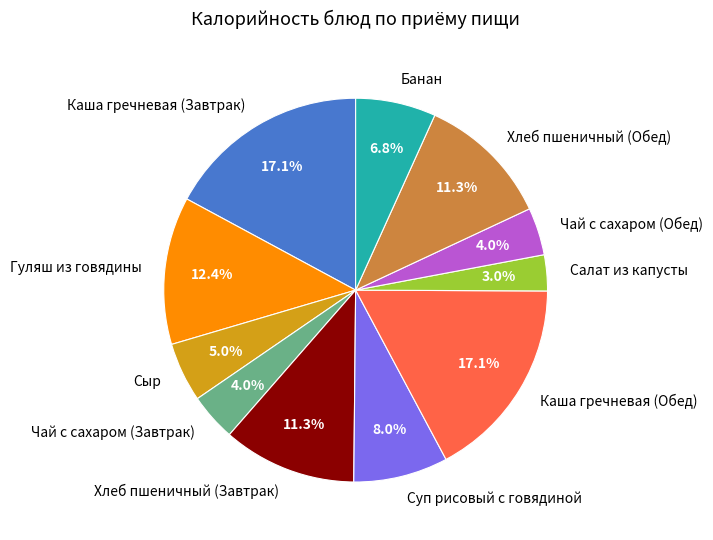

Is there a majority slice in this chart?

No